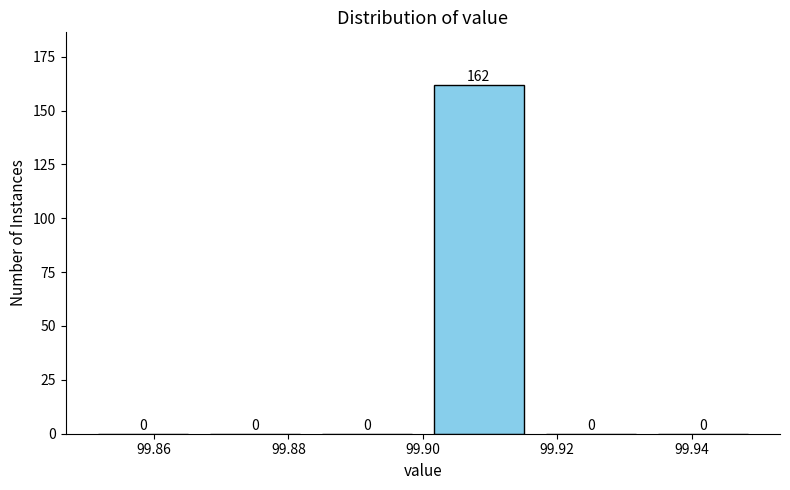

How tall is the bar that spans 99.900 to 99.916 on the x-axis? The bar edges are not printed on the chart, so give them approximately, as read against the axis.

162